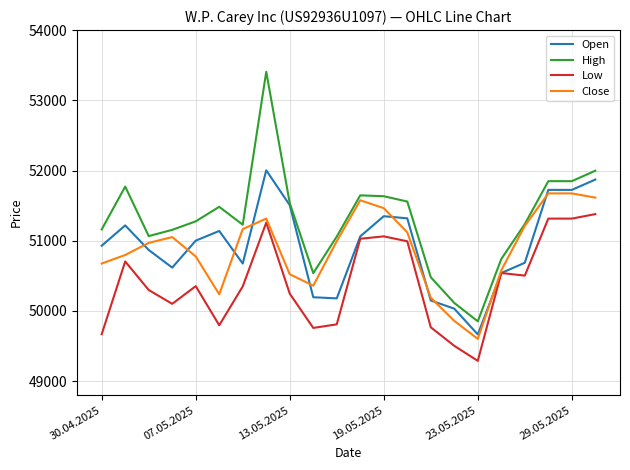

Rank the series by their maximum value, from lowest to highest.

Low, Close, Open, High